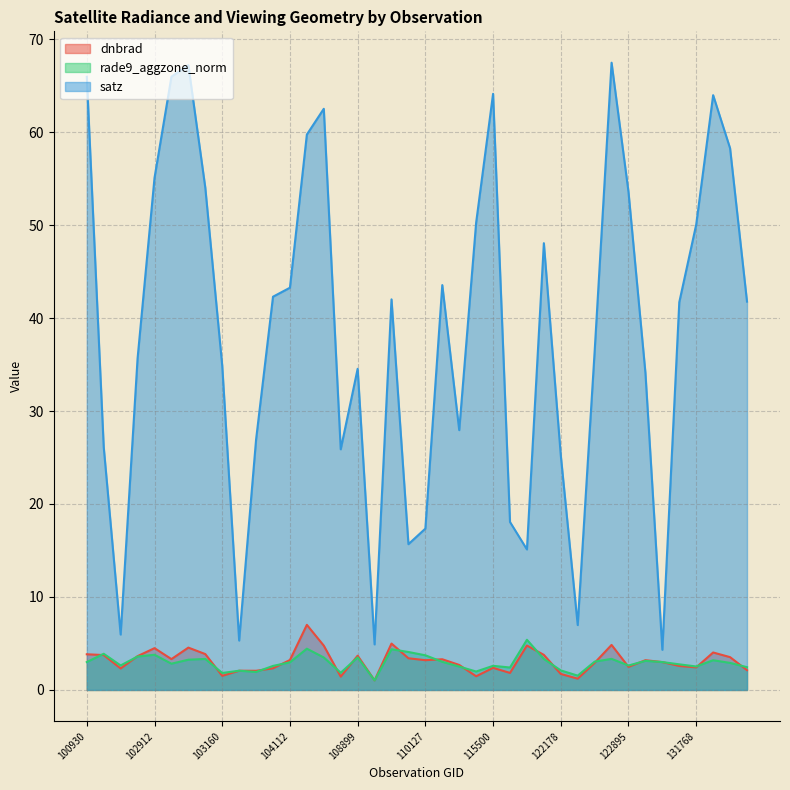

What is the average value of the dnbrad series?

3.1